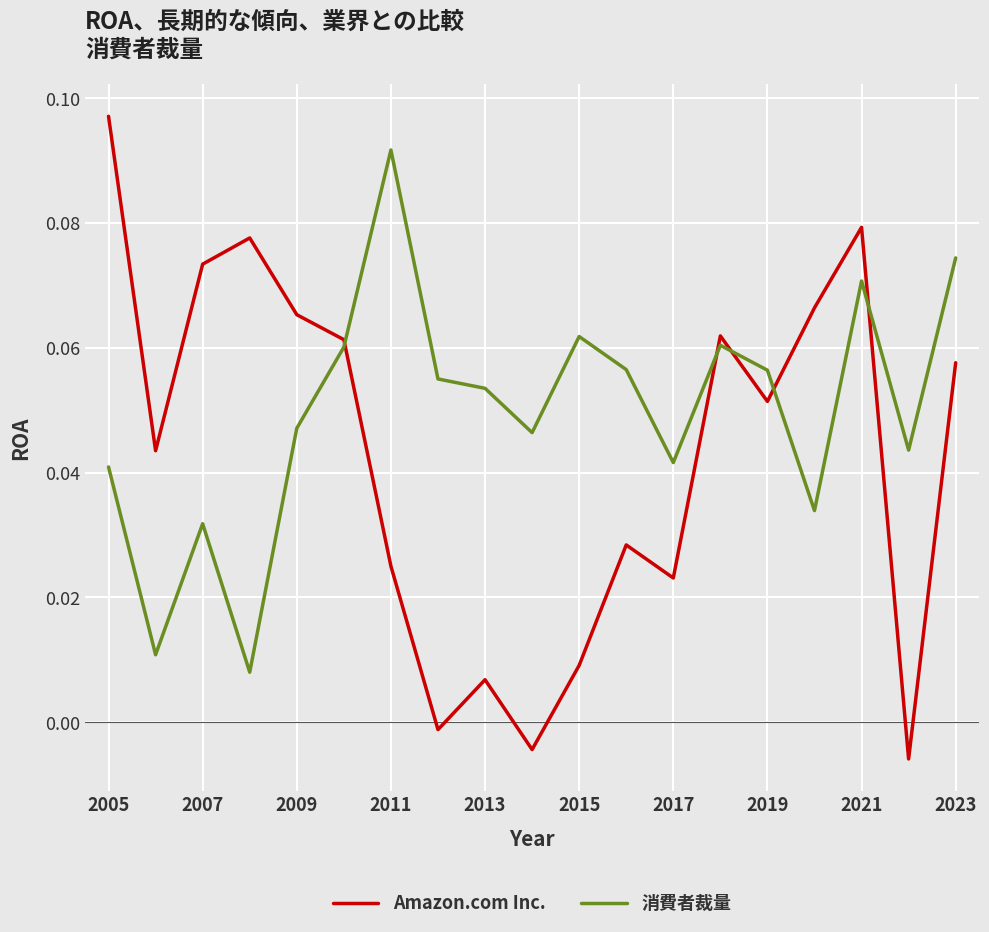

List the series in order of their peak value, highest first.

Amazon.com Inc., 消費者裁量